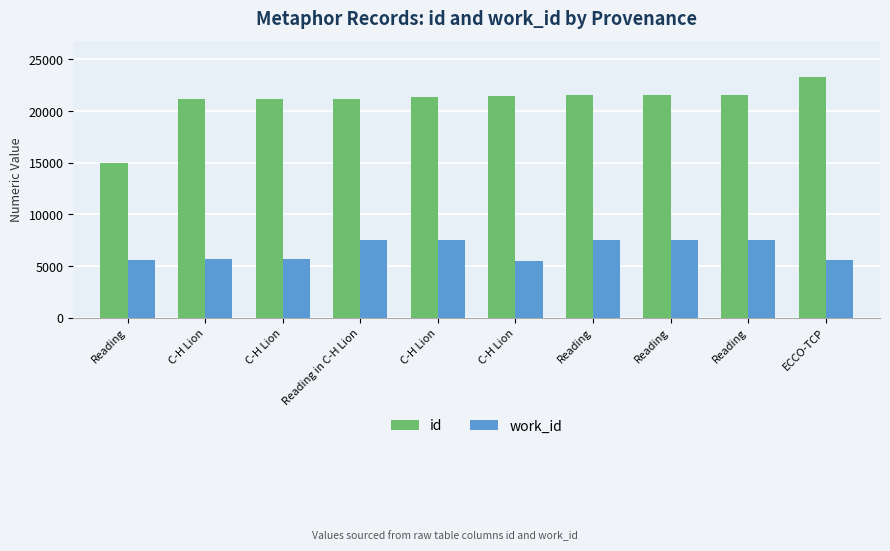

Are the bars horizontal?

No